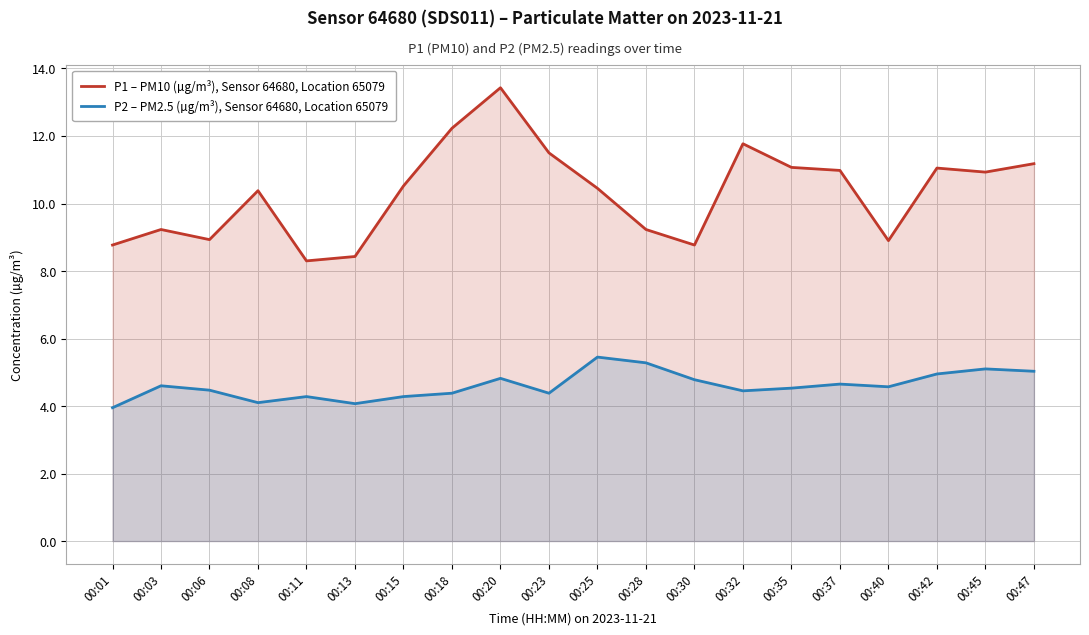

Rank the series at 00:40 from highest to lowest value.

P1 – PM10 (µg/m³), Sensor 64680, Location 65079, P2 – PM2.5 (µg/m³), Sensor 64680, Location 65079